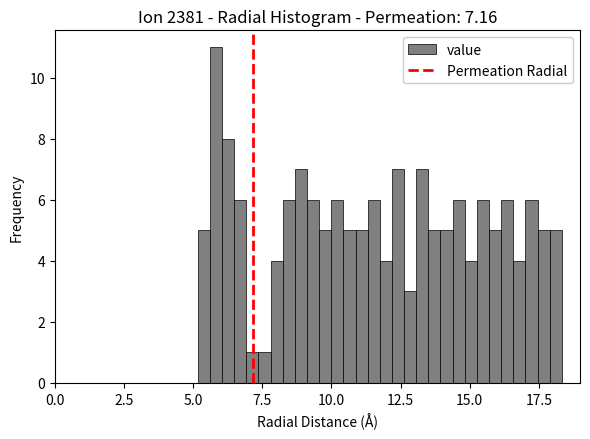

Read against the x-axis, roughly where is the centre of the tallest bar?

6.0